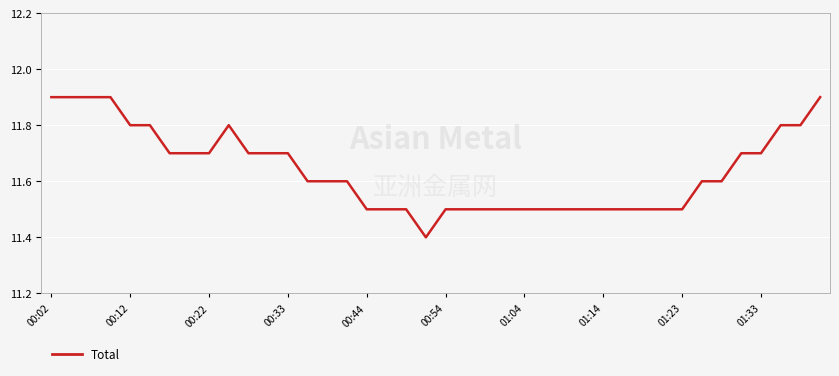

What is the maximum value shown in the chart?

11.9